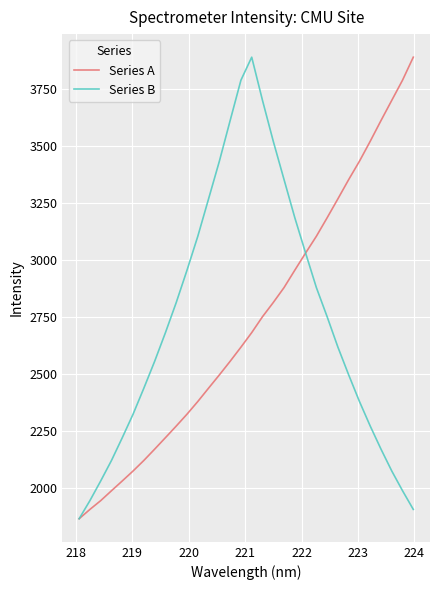

What is the maximum value for Series B?

3889.1